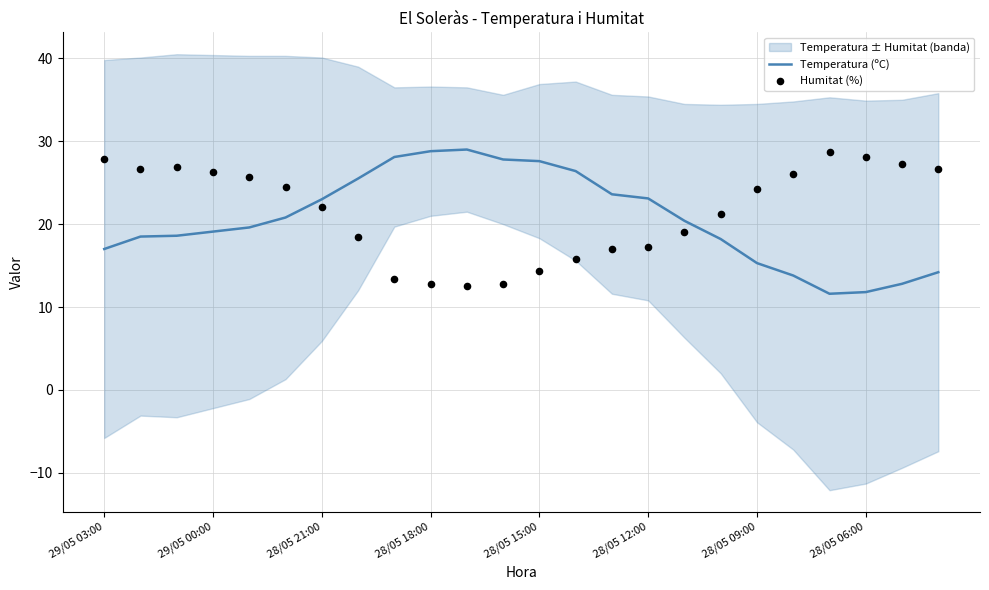

What is the minimum value for Temperatura (ºC)?

11.6